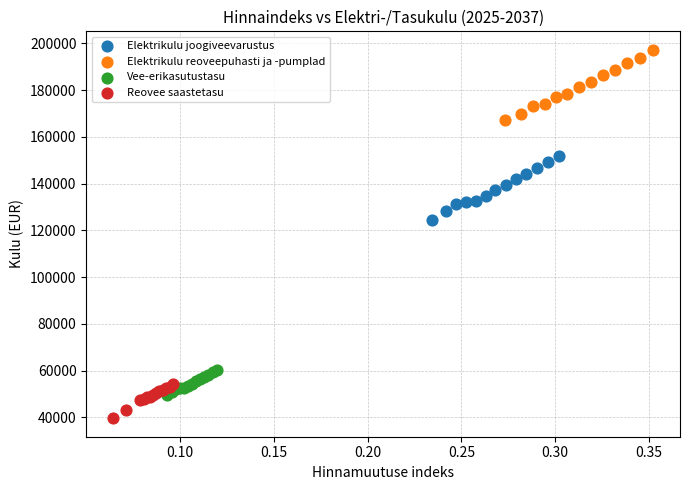

Which series reaches the minimum Y coordinate?

Reovee saastetasu